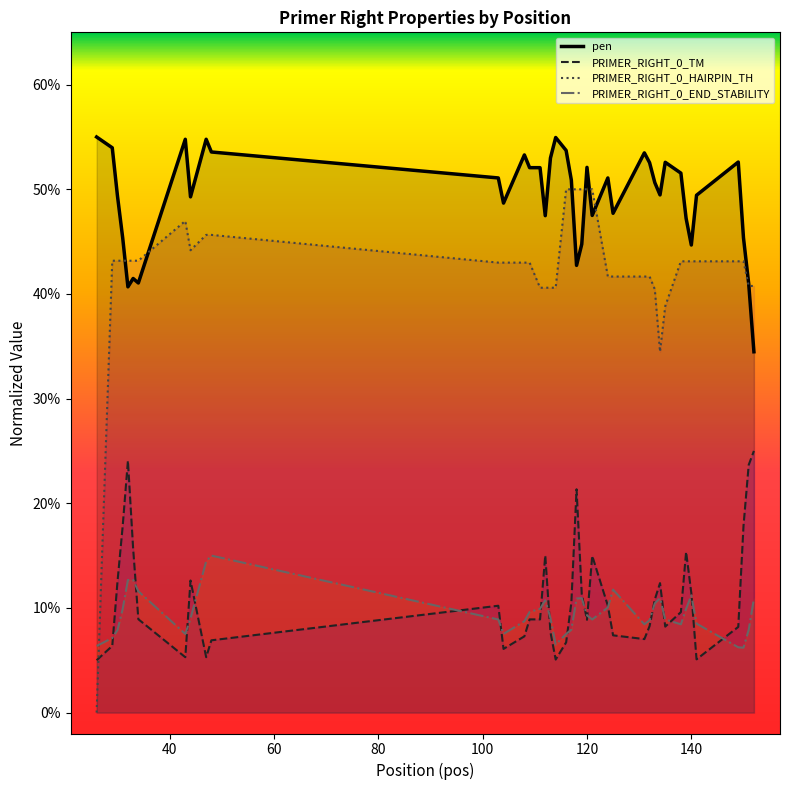

At which category does PRIMER_RIGHT_0_HAIRPIN_TH reach its first local peak?

43